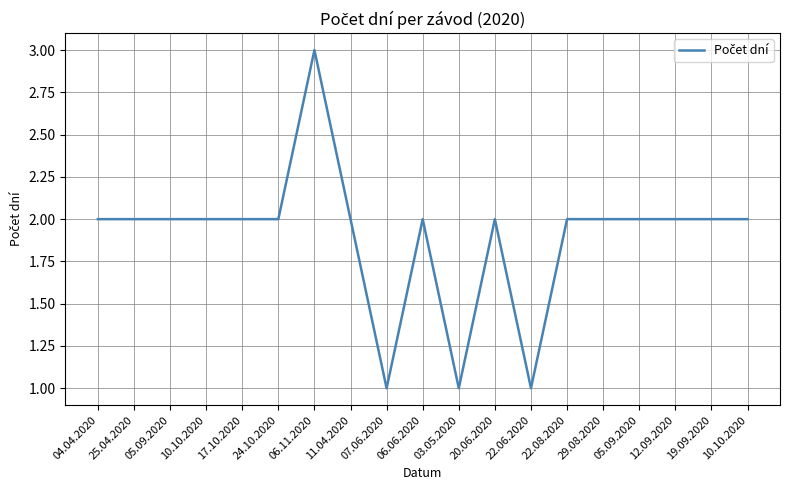

What is the sum of all values?

36